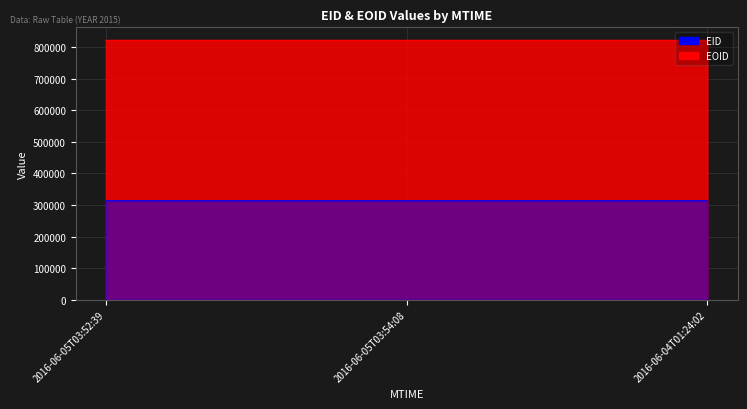

What are all the series names shown in the legend?

EID, EOID